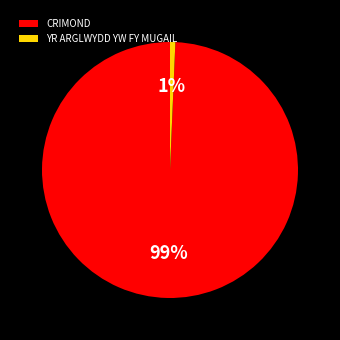

How many segments does this pie chart have?

2